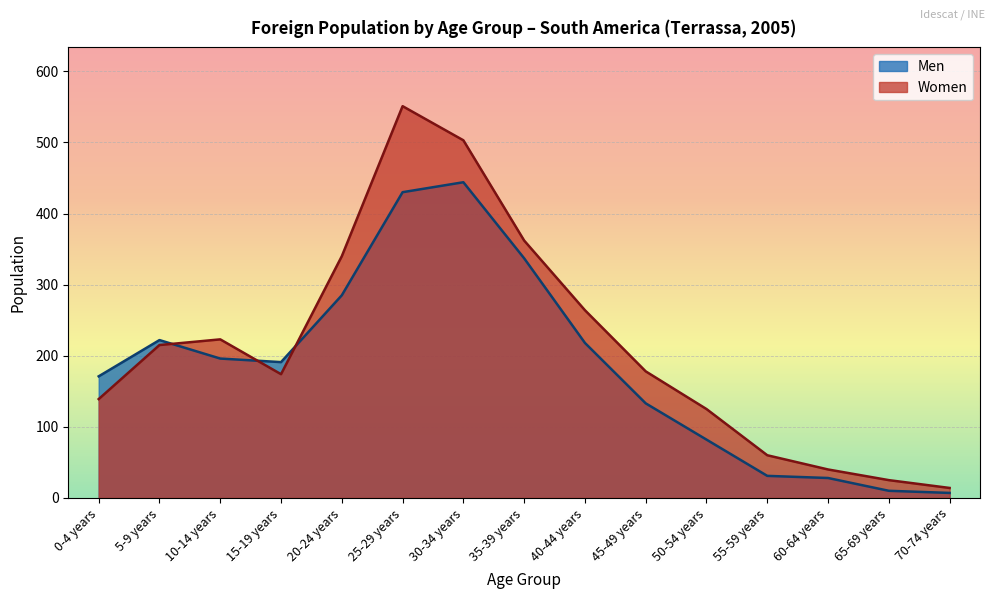

What is the greatest value displayed?

551